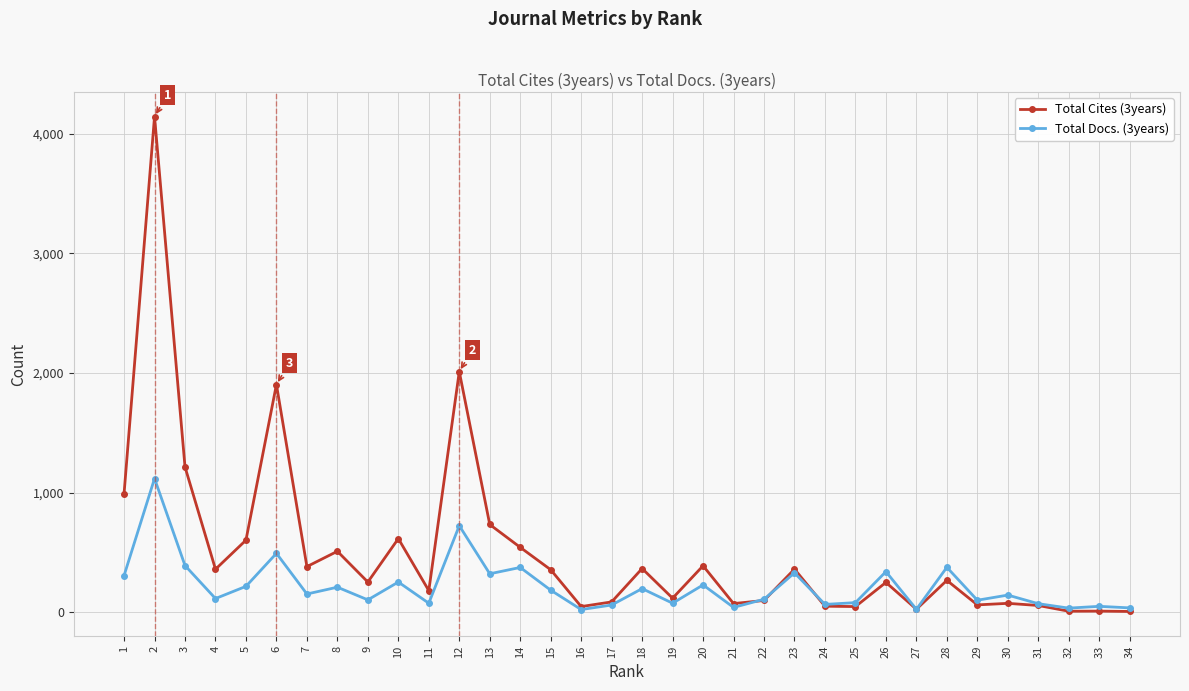

Where is the first local maximum for Total Cites (3years)?

2